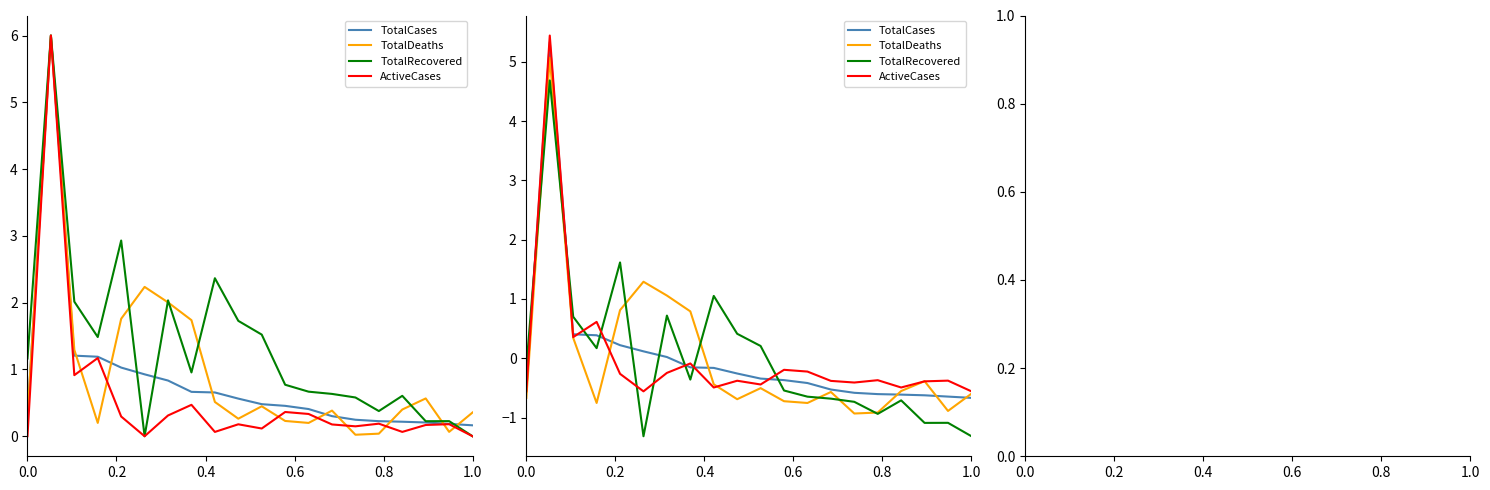

The TotalRecovered series shows -1.1 at 14. True or false?

False